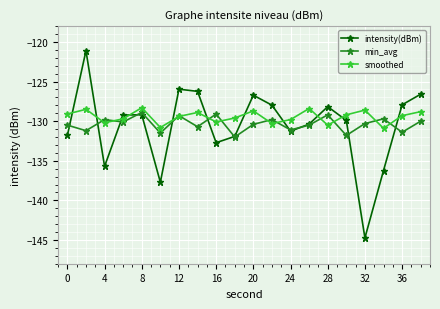

What is the value of the min_avg point at the 3rd from the left?

-129.8